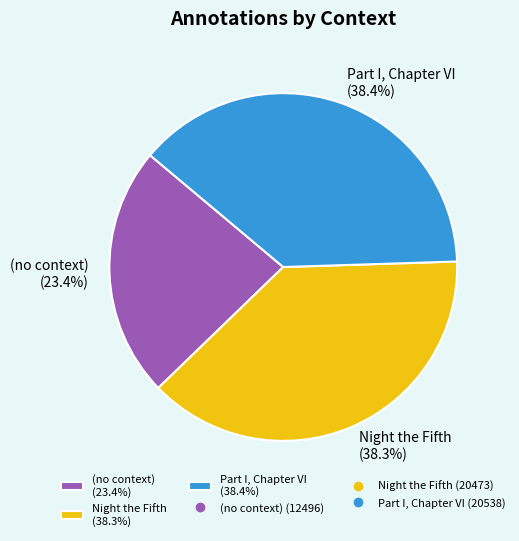

True or false: (no context) accounts for 23% of the total.

True